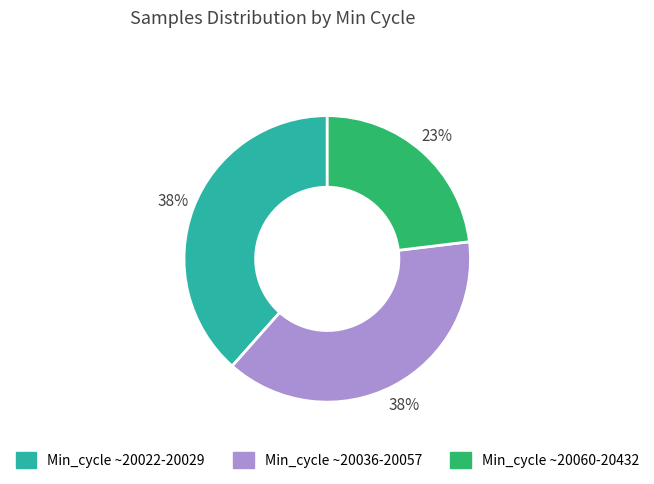

Is there a majority slice in this chart?

No